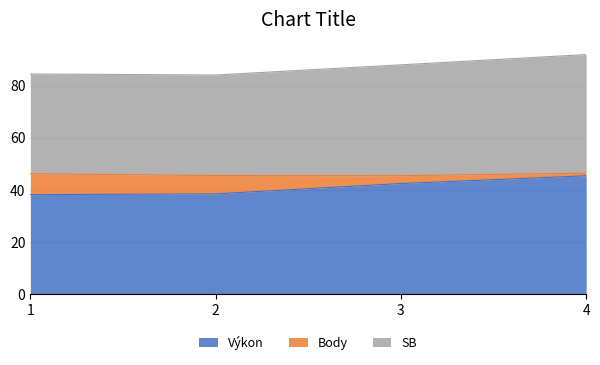

At how many categories does at least one series exceed 82?

4